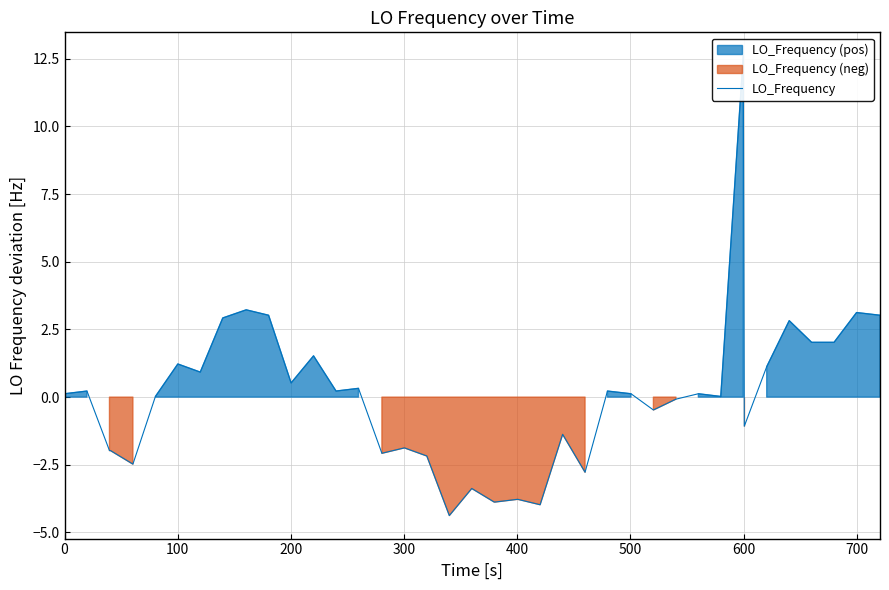

Does the chart display data point markers on the line(s)?

No